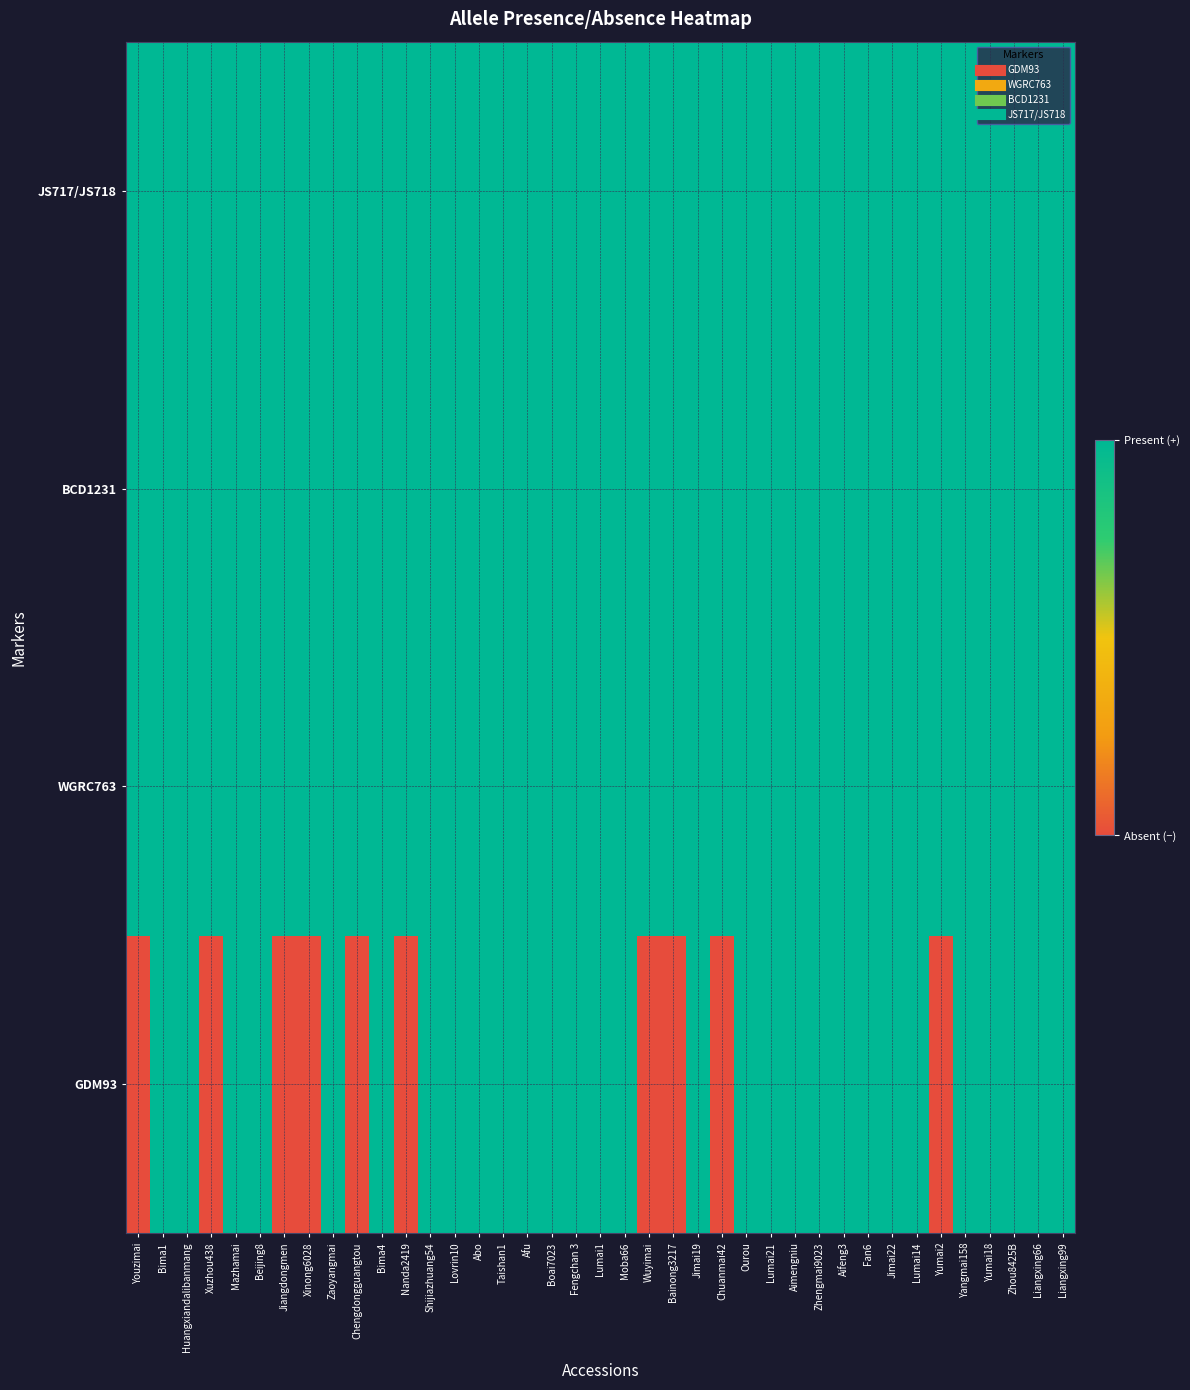

What is the total value across all series at Zhou8425B?

4